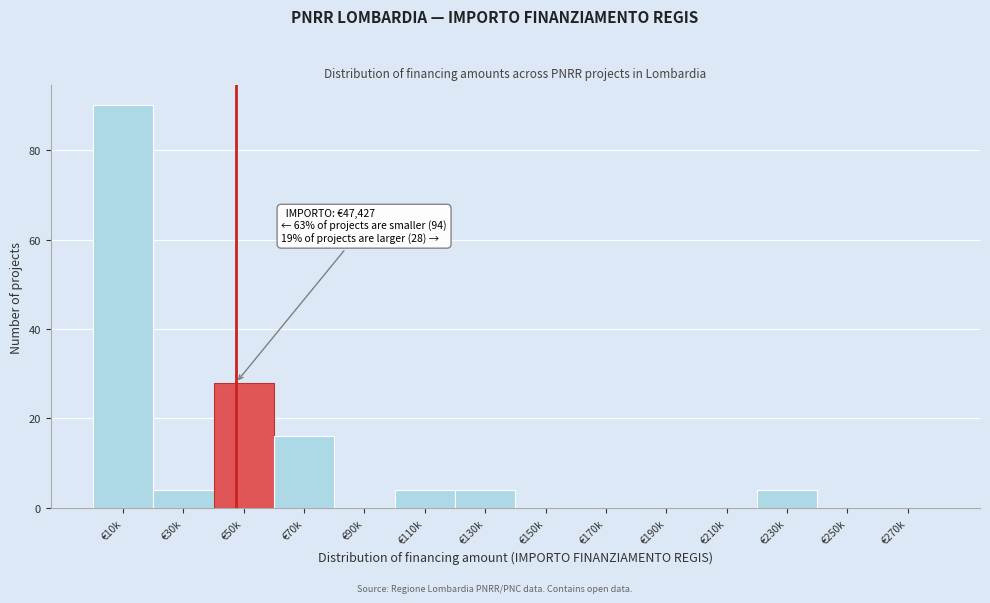

Reading left to right, what are all the values shown in this chart?

€10k=90	€30k=4	€50k=28	€70k=16	€90k=0	€110k=4	€130k=4	€150k=0	€170k=0	€190k=0	€210k=0	€230k=4	€250k=0	€270k=0